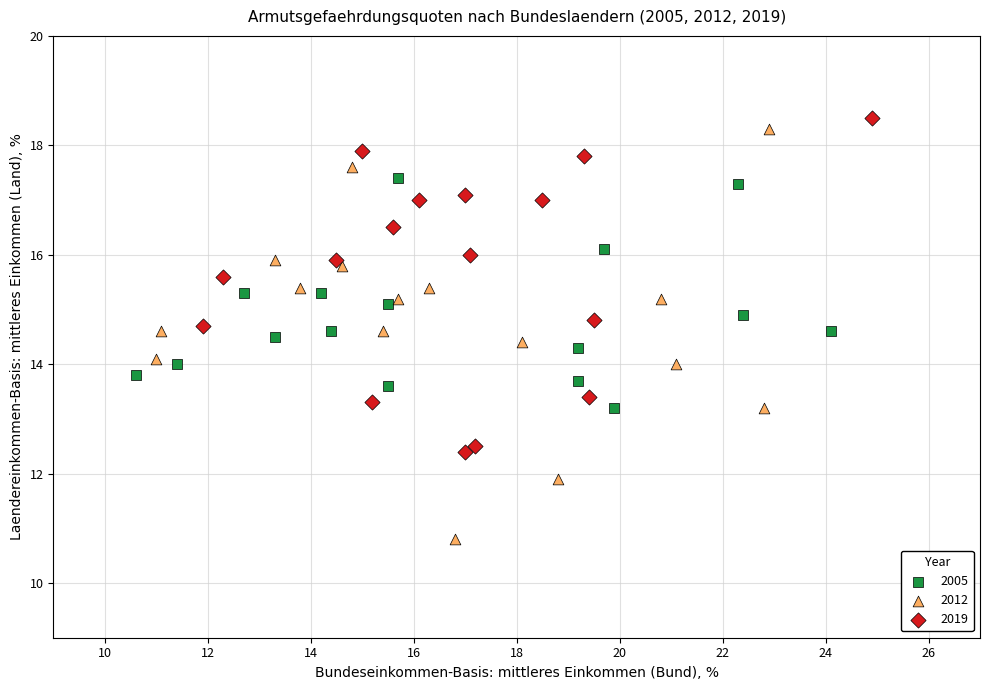

Which series has the largest Y range (max minus min)?

2012